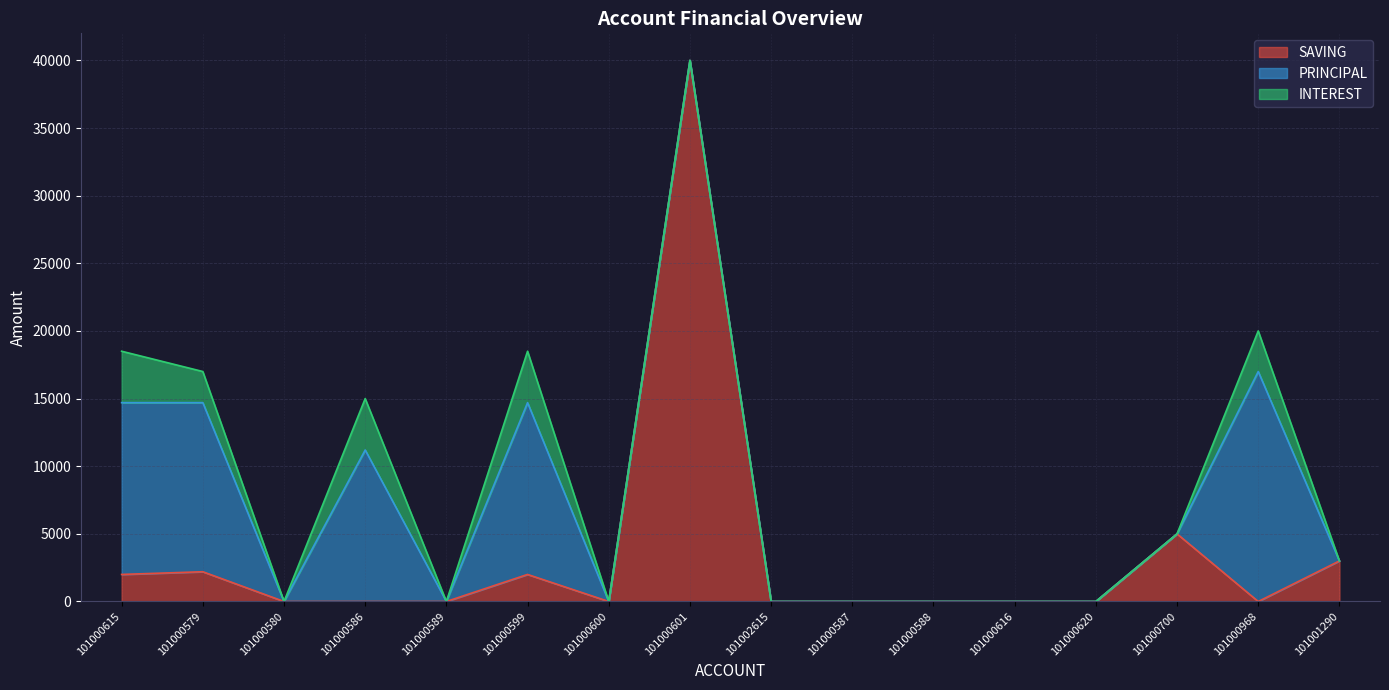

True or false: INTEREST and PRINCIPAL cross at least once.

False